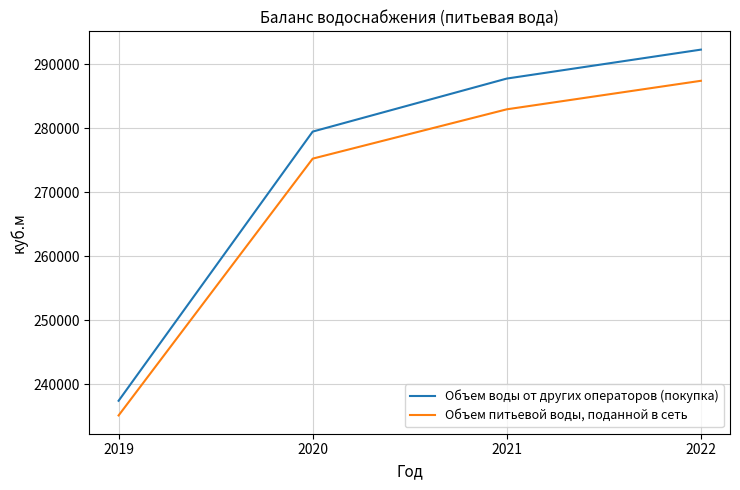

Reading right to left, what are all the values shown in this chart?

Объем воды от других операторов (покупка): 292326	287799	279503	237390
Объем питьевой воды, поданной в сеть: 287449	282988	275272	235097